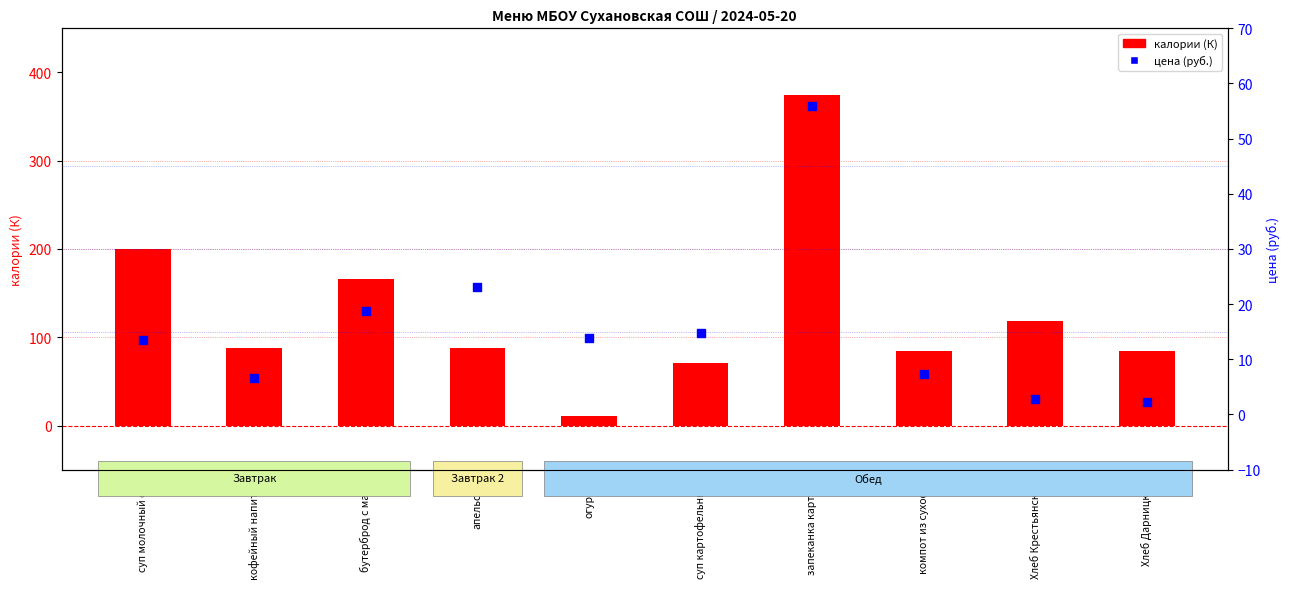

Is the value of калории (К) at Хлеб Дарницкий greater than the value of цена (руб.) at Хлеб Крестьянский?

Yes